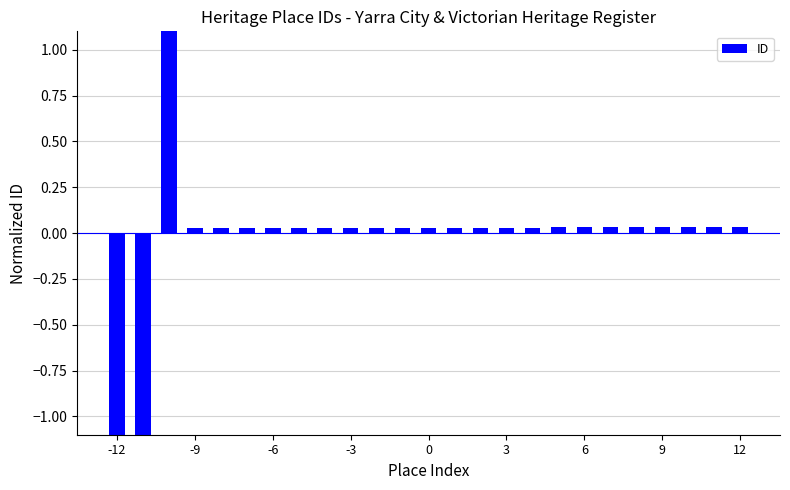

The value at -3 is 0.0. True or false?

False